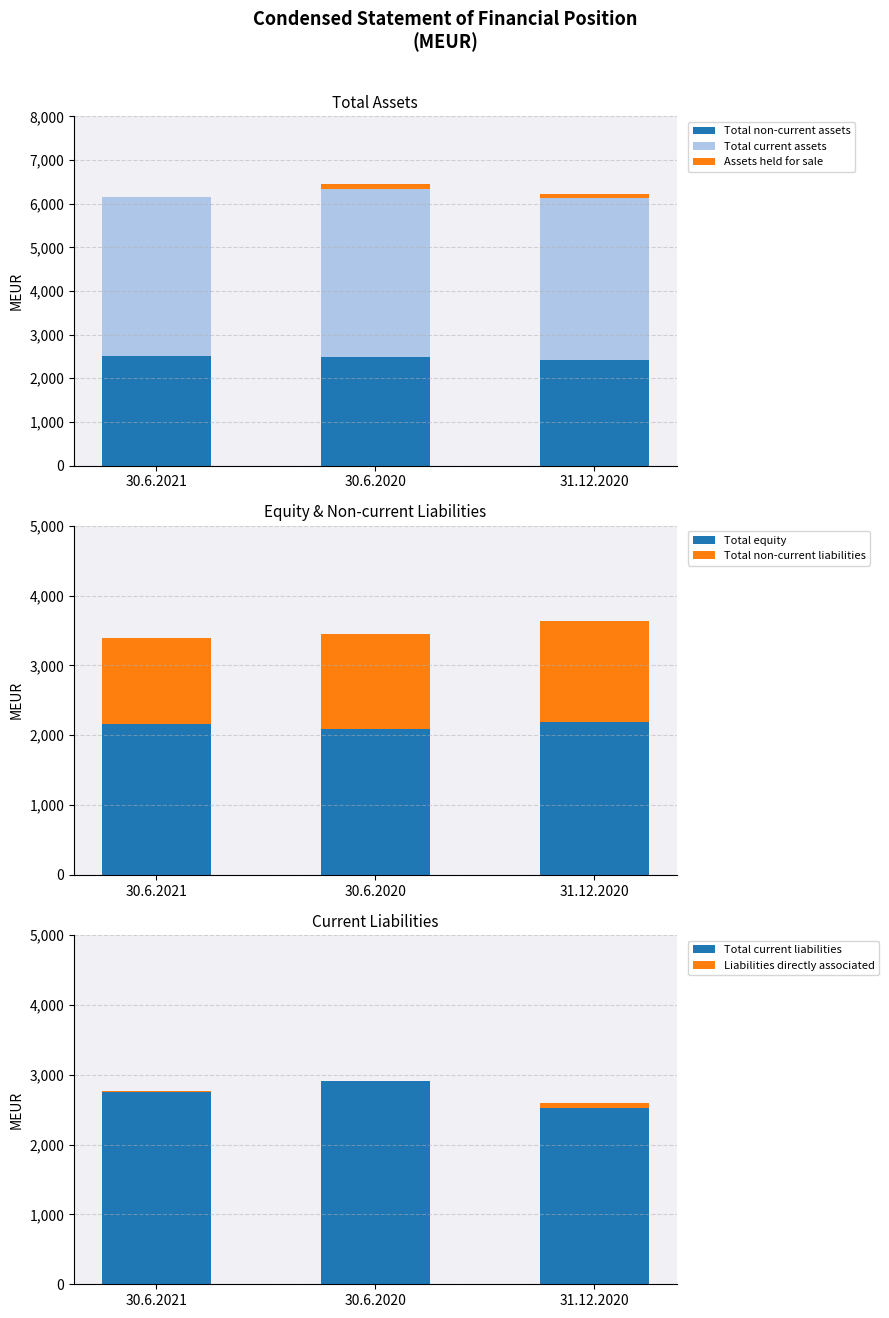

Rank the series by their average value, from lowest to highest.

Assets held for sale, Total non-current assets, Total current assets